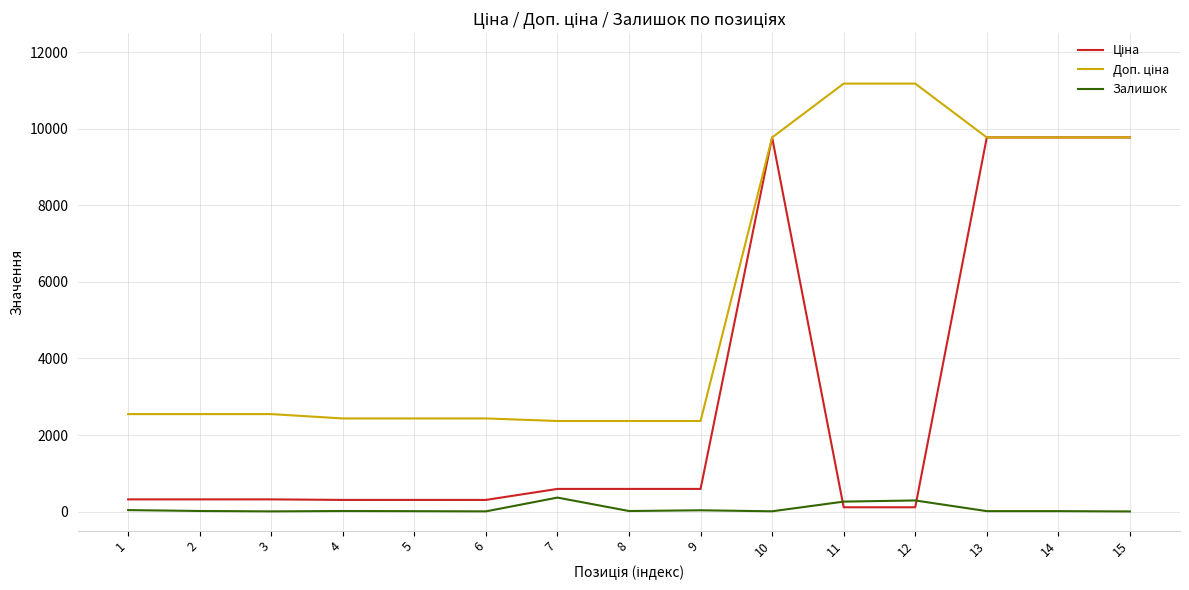

Reading left to right, extract all data points from this chart.

Ціна: 1=318.3	2=318.3	3=318.3	4=304.1	5=304.1	6=304.1	7=591.6	8=591.6	9=591.6	10=9775.5	11=111.8	12=111.8	13=9775.5	14=9775.5	15=9775.5
Доп. ціна: 1=2546.4	2=2546.4	3=2546.4	4=2432.8	5=2432.8	6=2432.8	7=2366.5	8=2366.5	9=2366.5	10=9775.5	11=11182.0	12=11182.0	13=9775.5	14=9775.5	15=9775.5
Залишок: 1=38.0	2=15.0	3=5.0	4=14.0	5=10.0	6=5.0	7=365.0	8=14.0	9=33.0	10=7.0	11=260.0	12=290.0	13=11.0	14=11.0	15=3.0